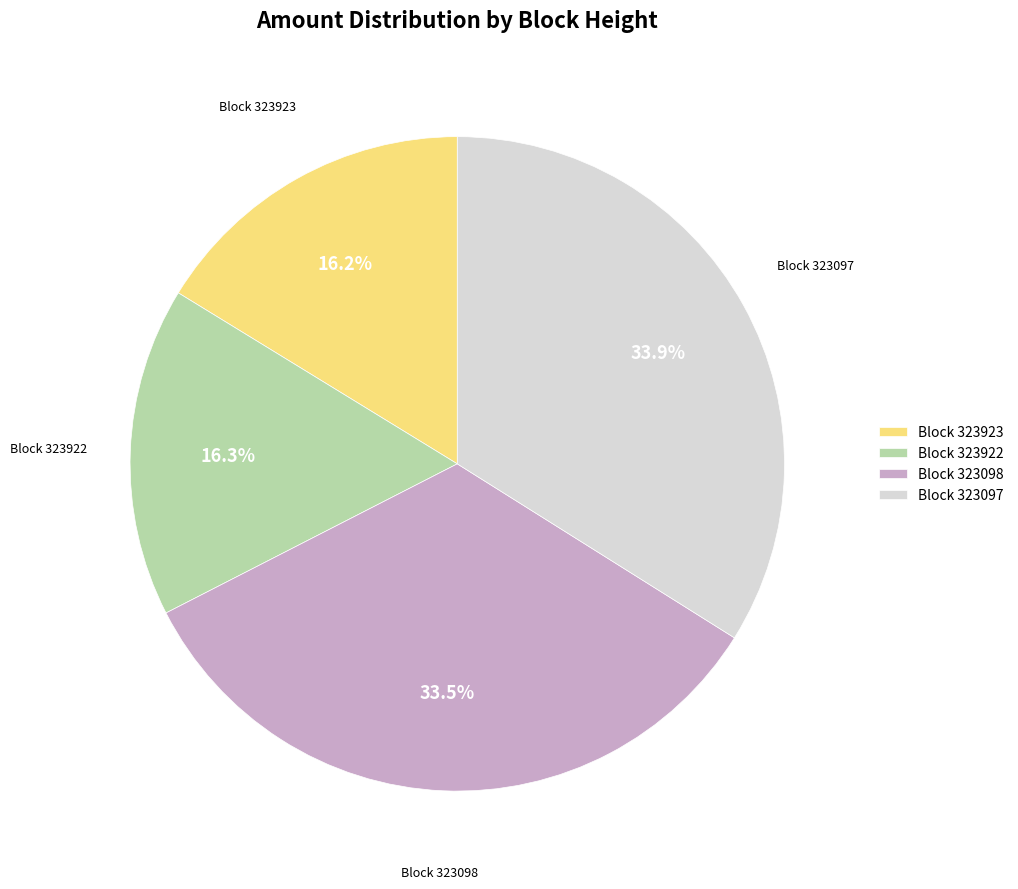

Between Block 323098 and Block 323923, which is larger?

Block 323098